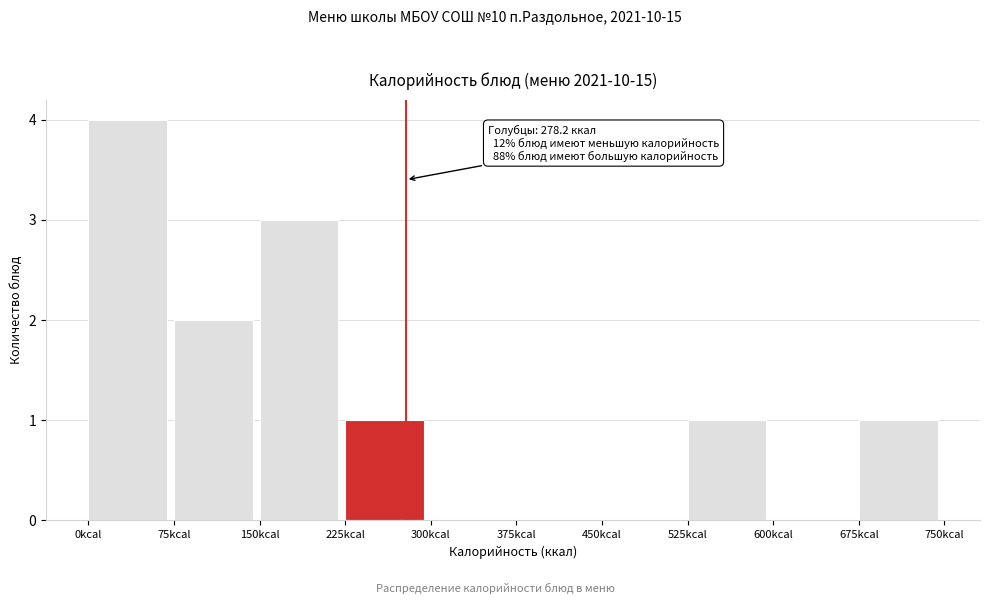

Over which range of the x-axis is the bar tallest?

0 to 75